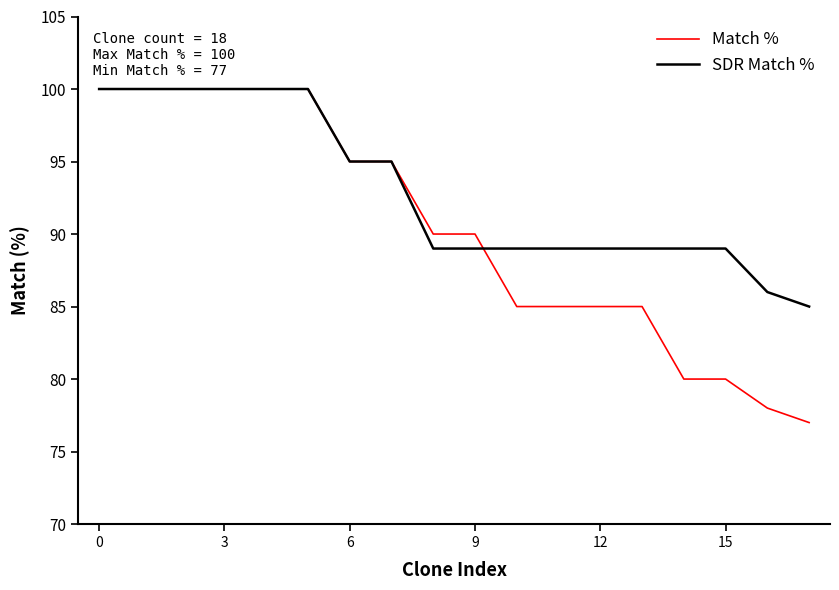

Which series has the largest range (max minus min)?

Match %